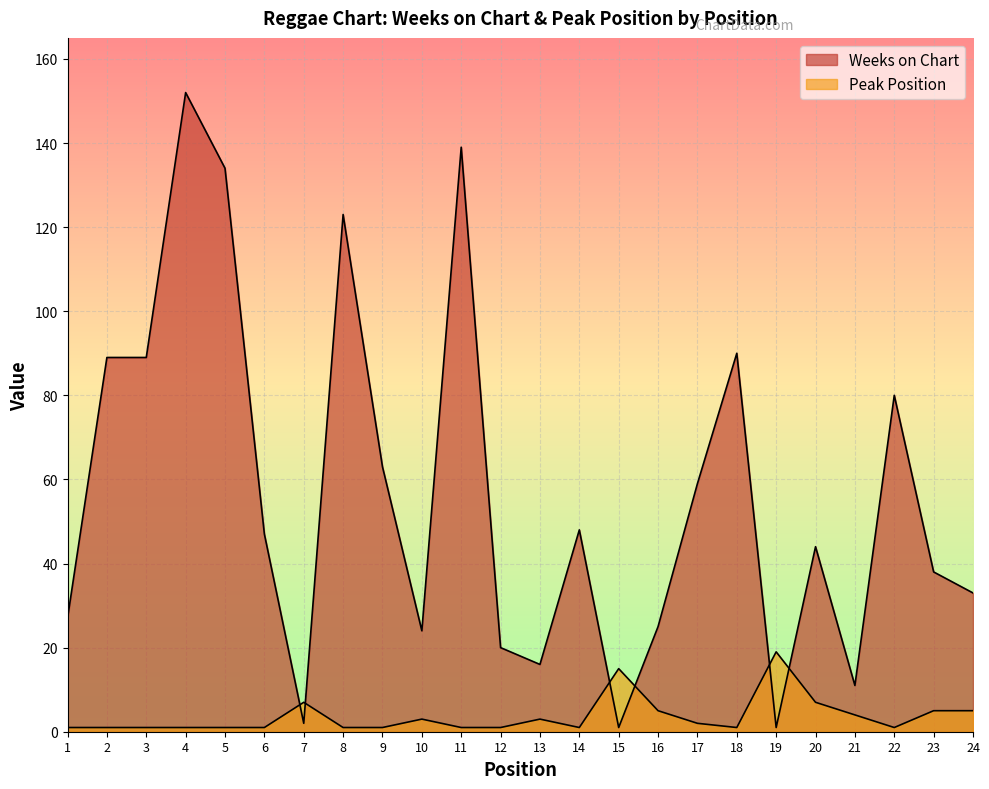

List the labels in order of Weeks on Chart value, largest first.

4, 11, 5, 8, 18, 2, 3, 22, 9, 17, 14, 6, 20, 23, 24, 1, 16, 10, 12, 13, 21, 7, 15, 19